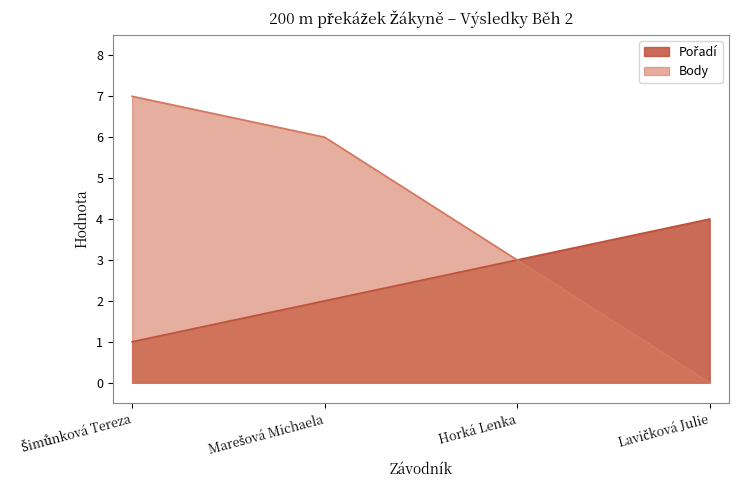

Where does the Pořadí series first go above 3?

Lavičková Julie